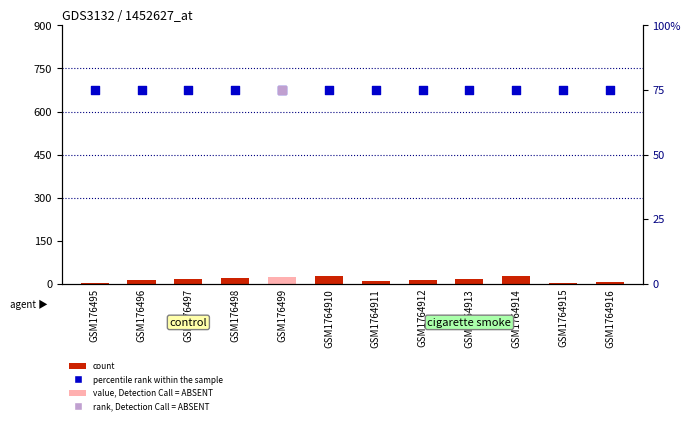

What is the total value across all series at GSM1764914?

103